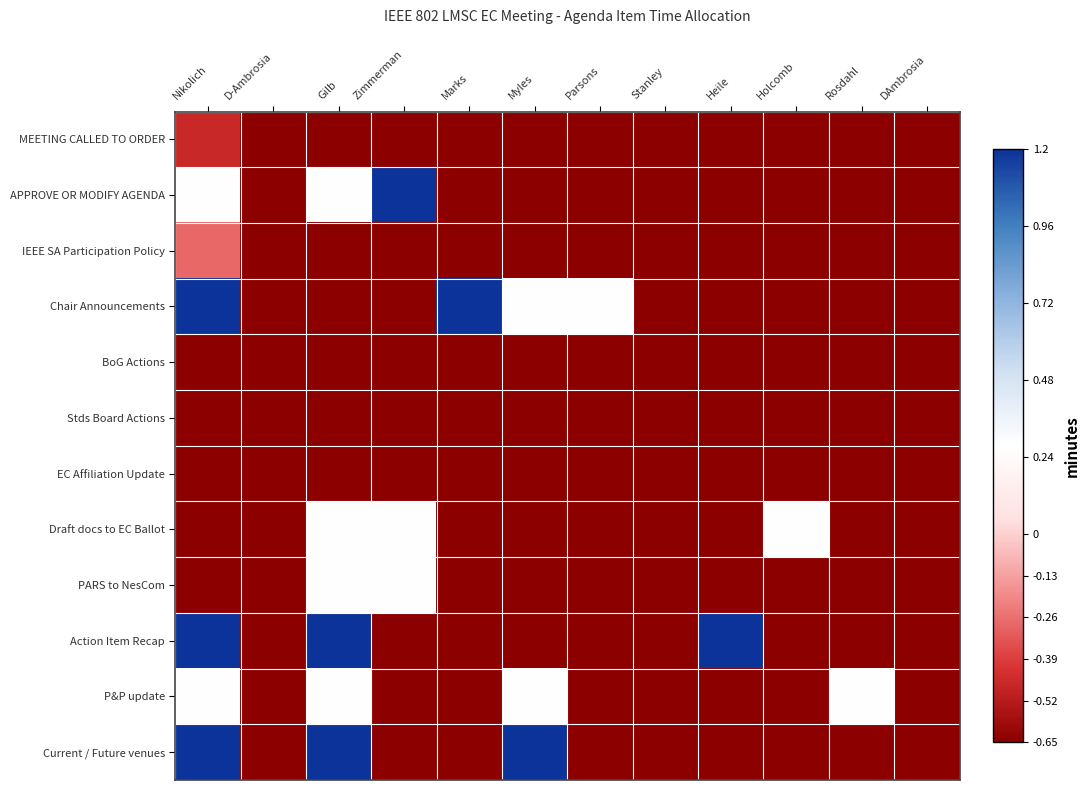

Which series has the widest spread of values?

APPROVE OR MODIFY AGENDA